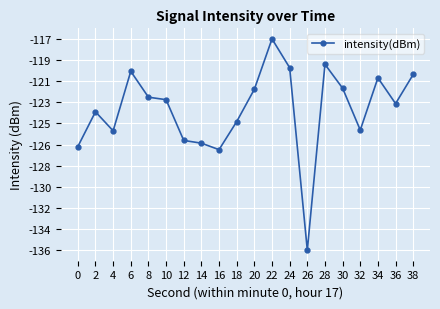

What is the difference between the maximum and minimum values?

19.3